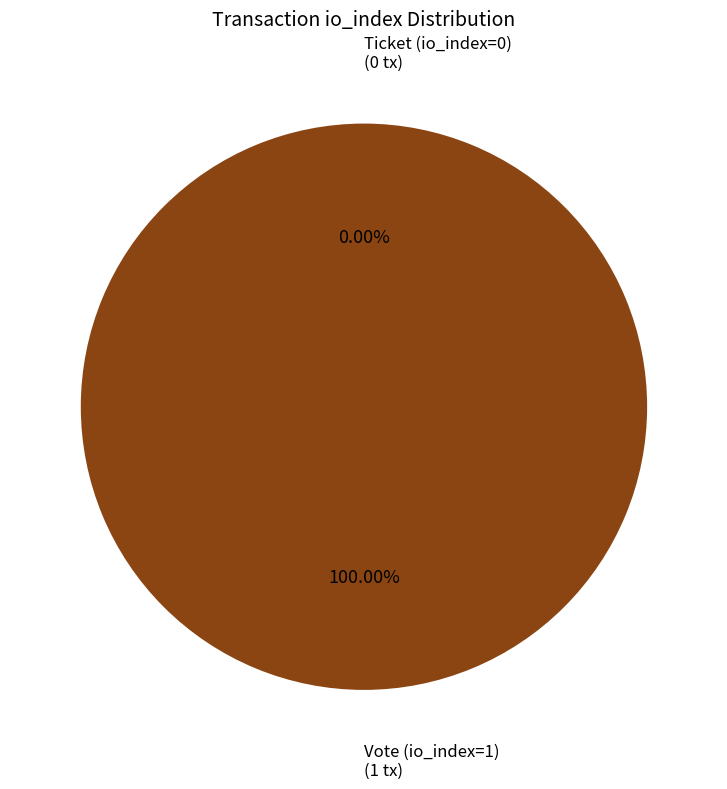

Does any single category account for the majority?

Yes